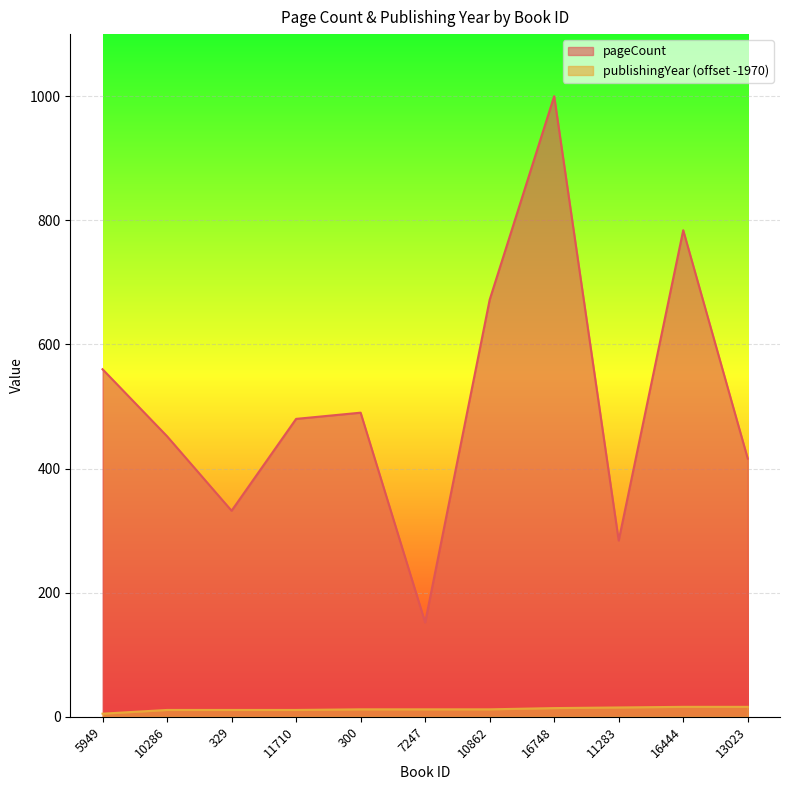

The publishingYear series shows 19 at 10862. True or false?

False